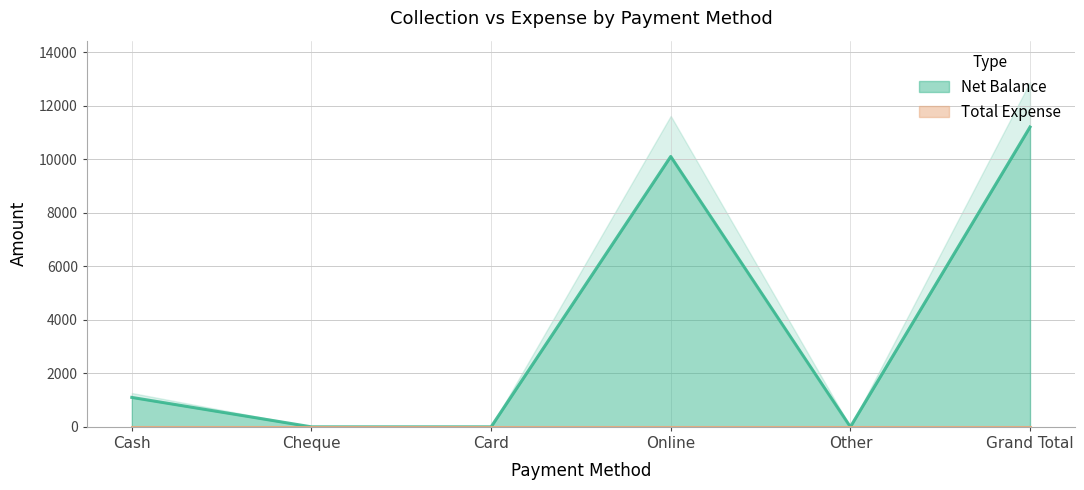

What position from the right is Cheque?

5